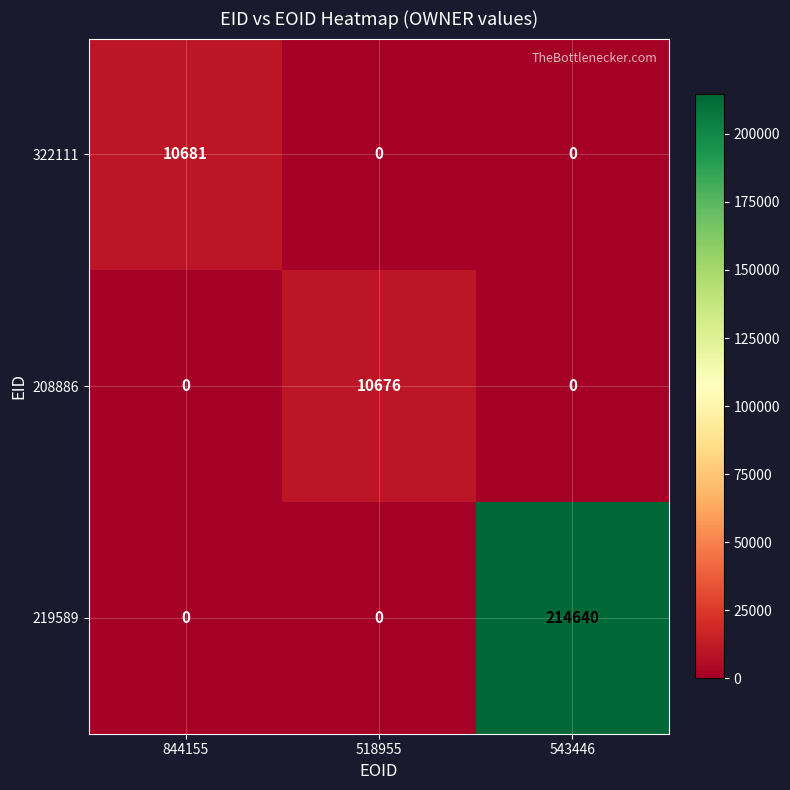

Rank the series by their maximum value, from highest to lowest.

219589, 322111, 208886